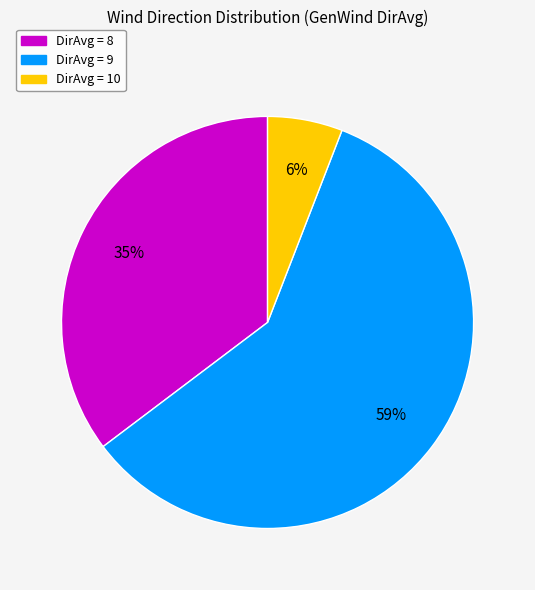

To the nearest percent, what is the combined percentage of DirAvg = 8 and DirAvg = 10?

41%